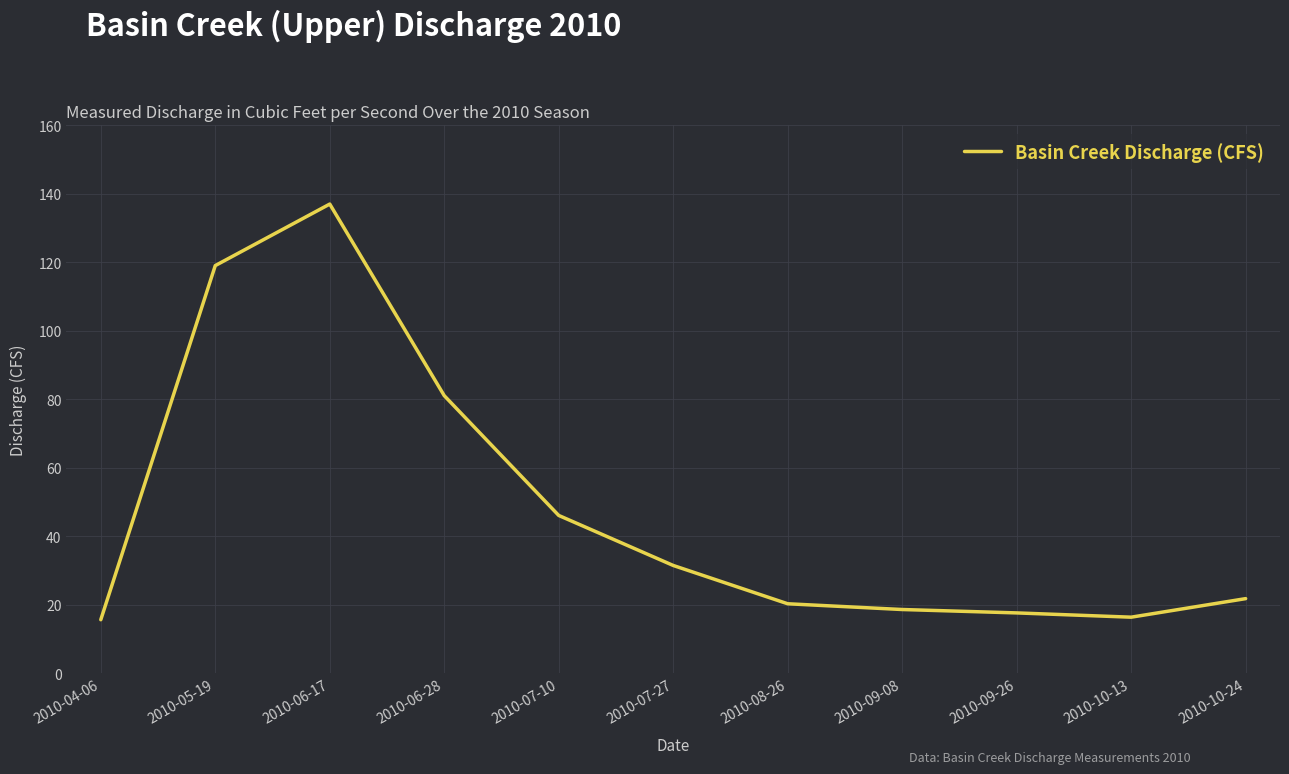

True or false: the data shows 20.3 at 2010-08-26.

True